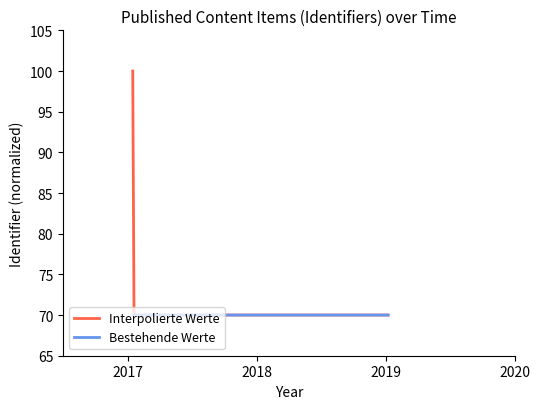

Which series has the largest total across all categories?

Interpolierte Werte